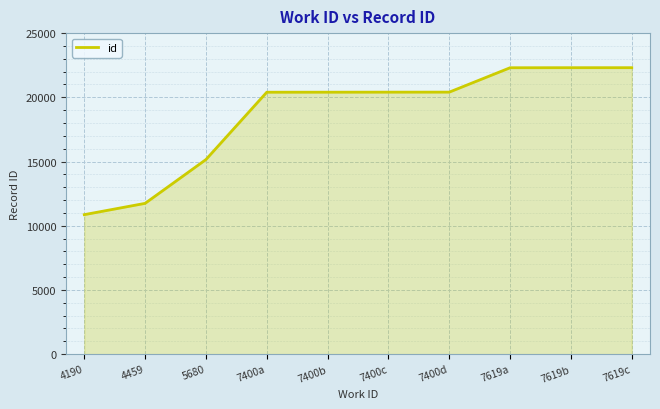

Approximately how many times larger is the value at 4190 compared to 7400a?

0.5